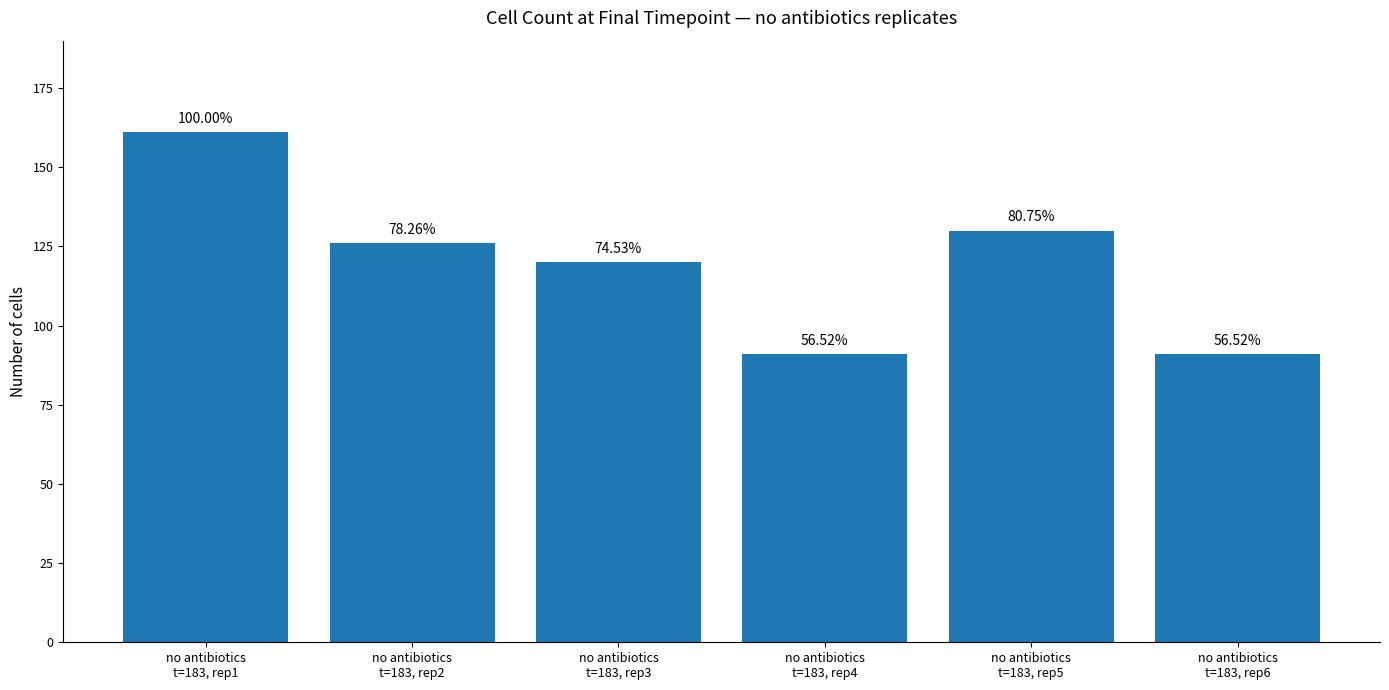

Are the bars horizontal?

No